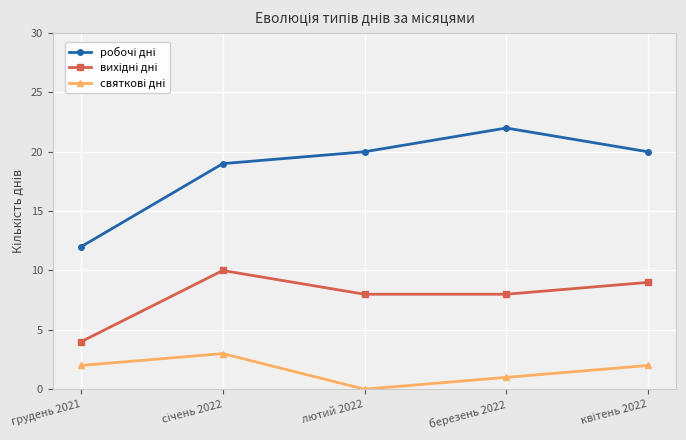

What is the total value across all series at лютий 2022?

28